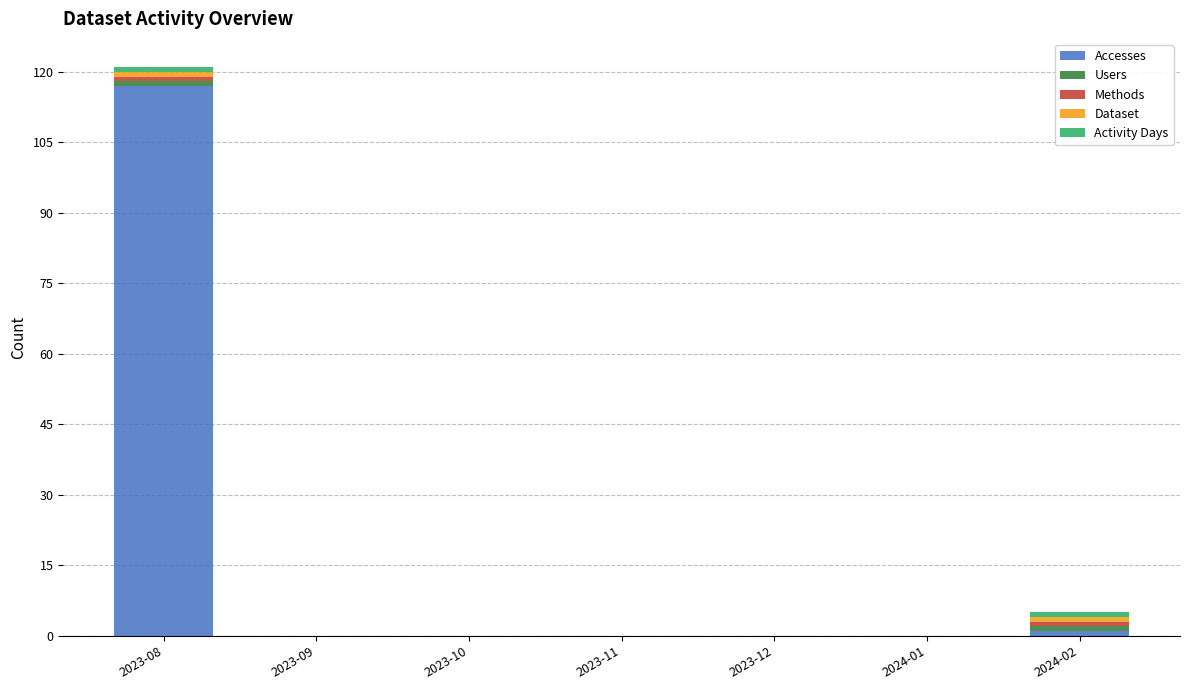

The value of Accesses at 2024-01 is 0. True or false?

True